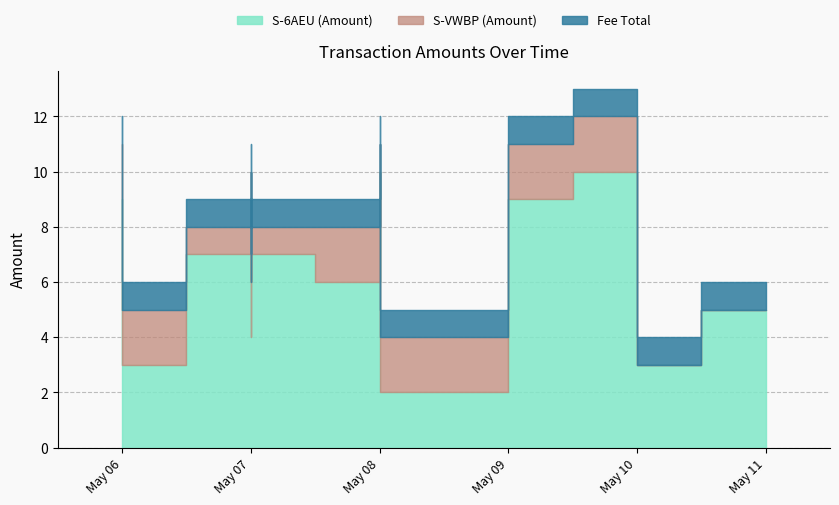

At which category is the sum across all series the highest?

2015-05-09